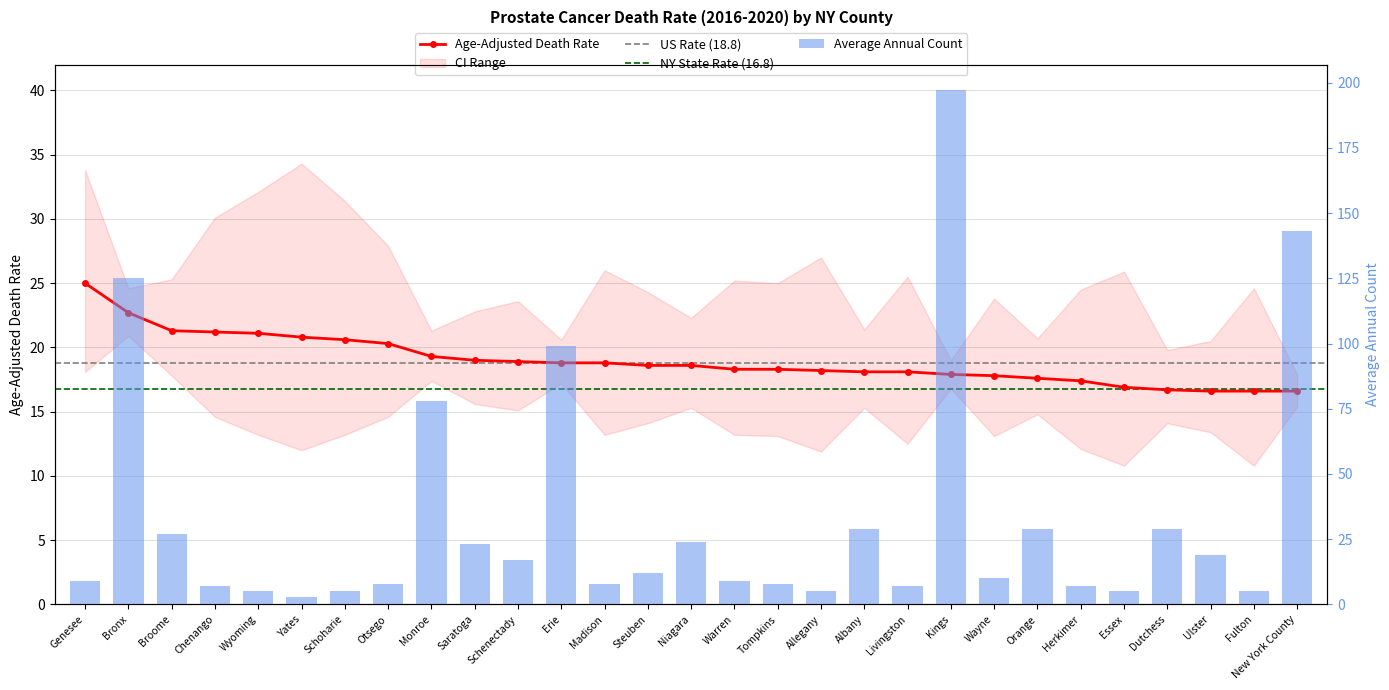

Where does the Age-Adjusted Death Rate series first go above 18?

Genesee